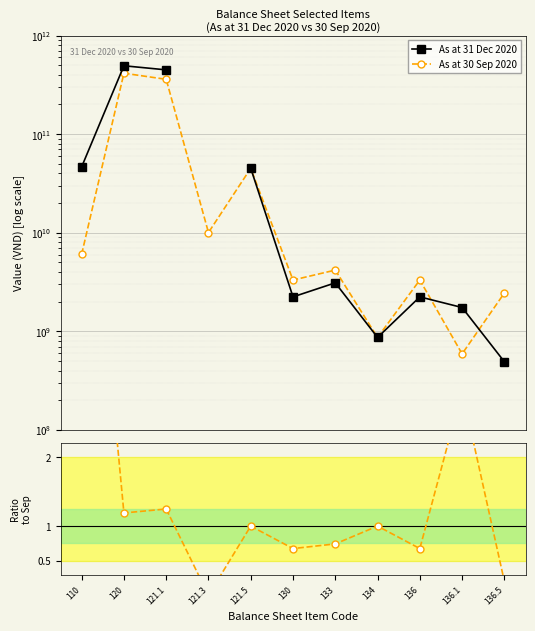

Count the number of categories in the chart.

11